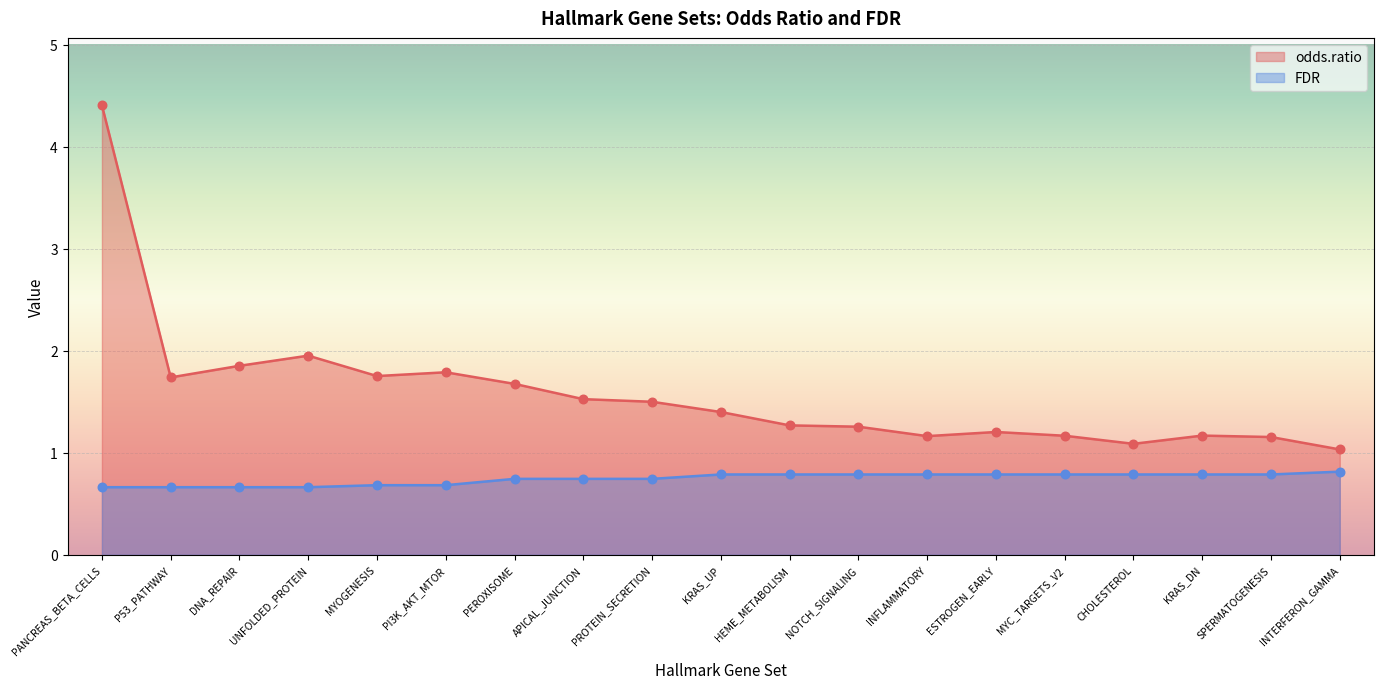

At how many categories does at least one series exceed 3?

1